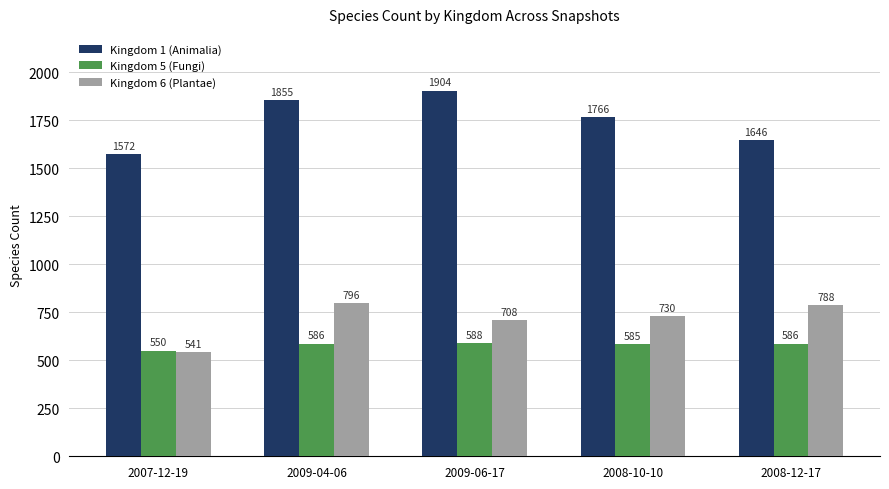

Does the chart contain stacked bars?

No